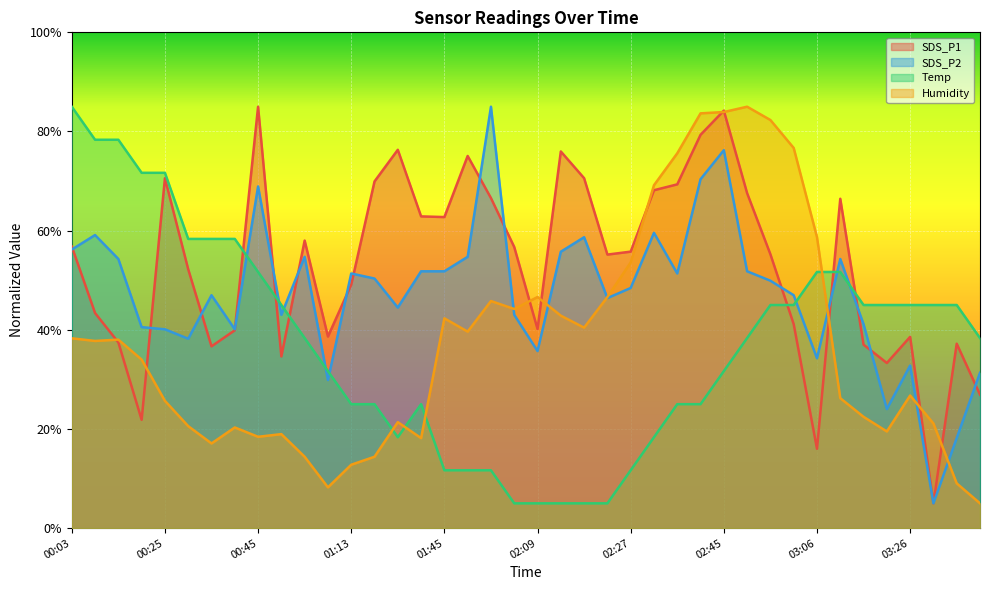

How many values in the Temp series are below 38?

18